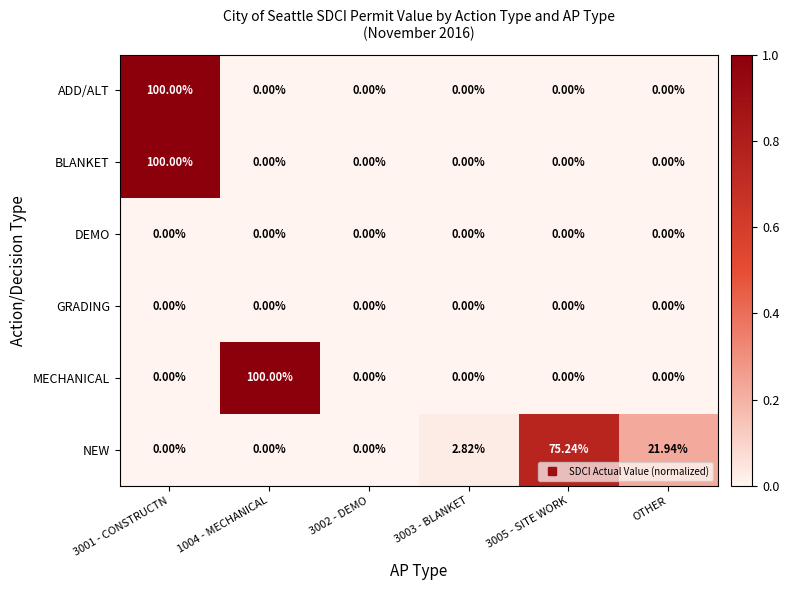

Is the value of GRADING at 3005 - SITE WORK greater than the value of NEW at OTHER?

No